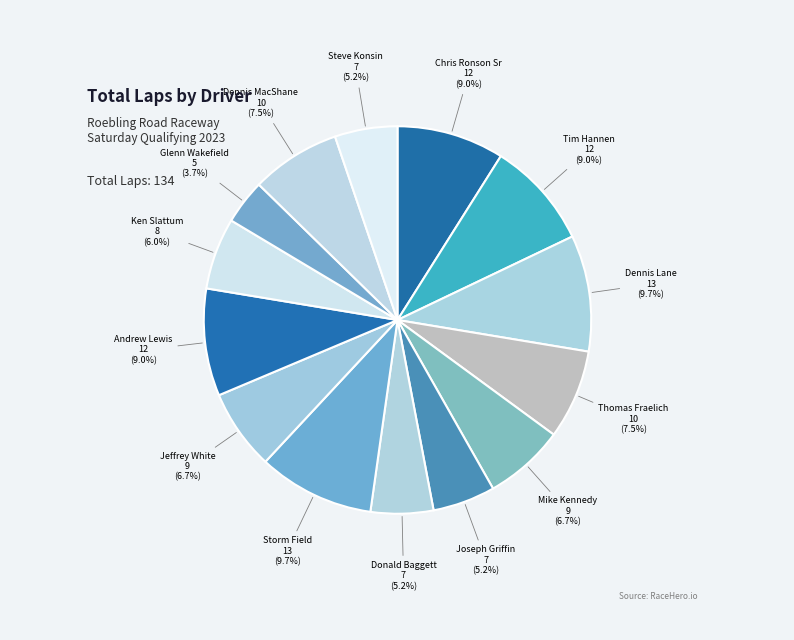

How many segments does this pie chart have?

14